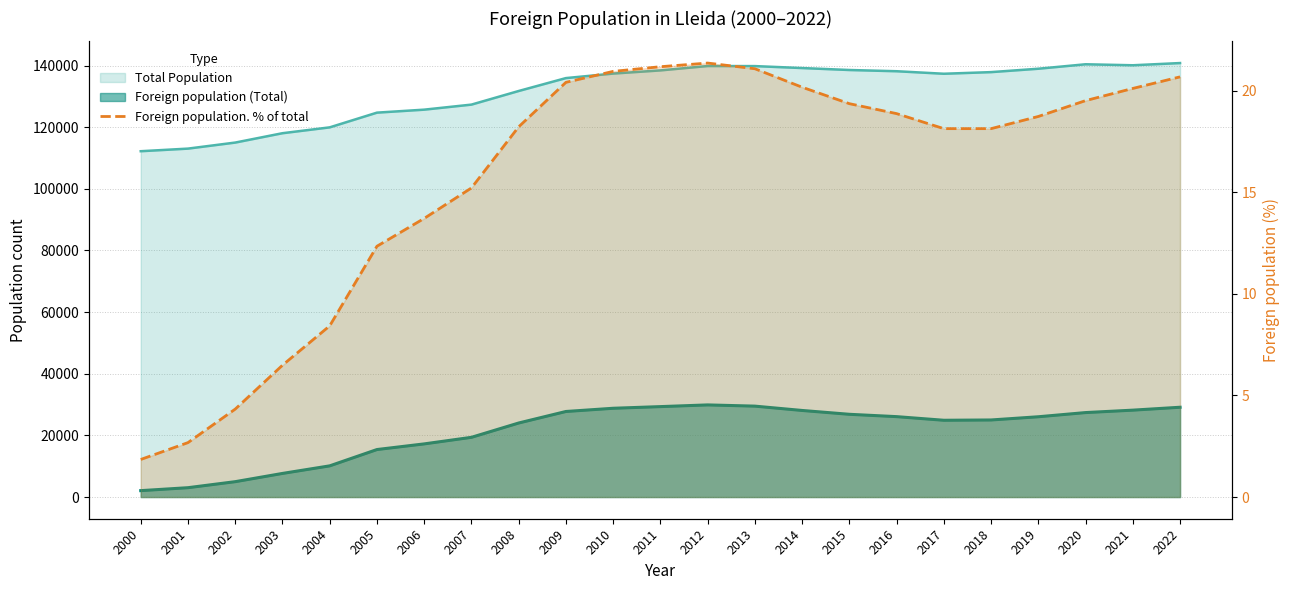

How many points are higher than both their immediate neighbors (excluding endpoints)?

1